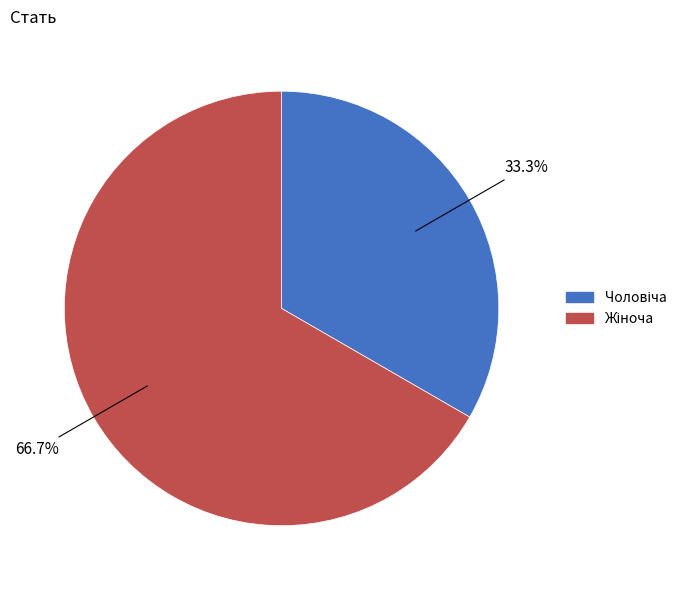

Does any single category account for the majority?

Yes